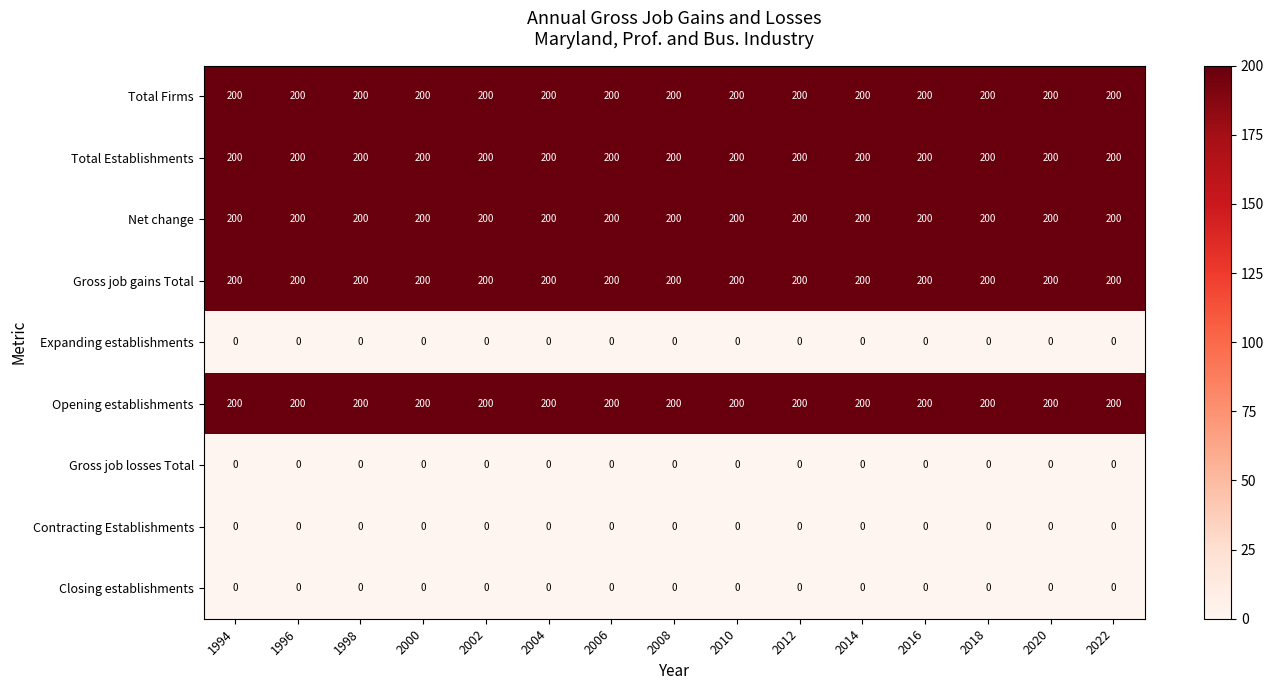

What is the spread (max minus min) of values at 2018?

200